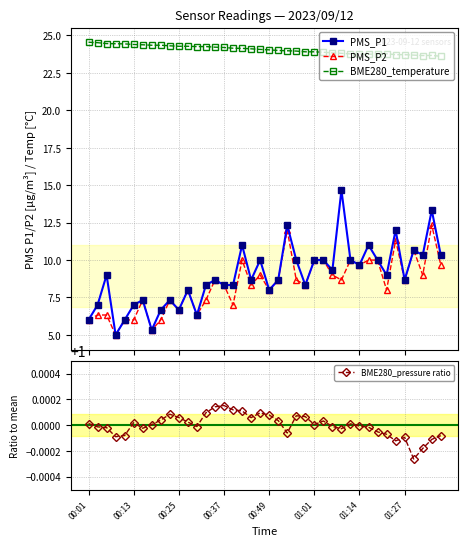

What is the average value of the BME280_pressure ratio series?

1.0